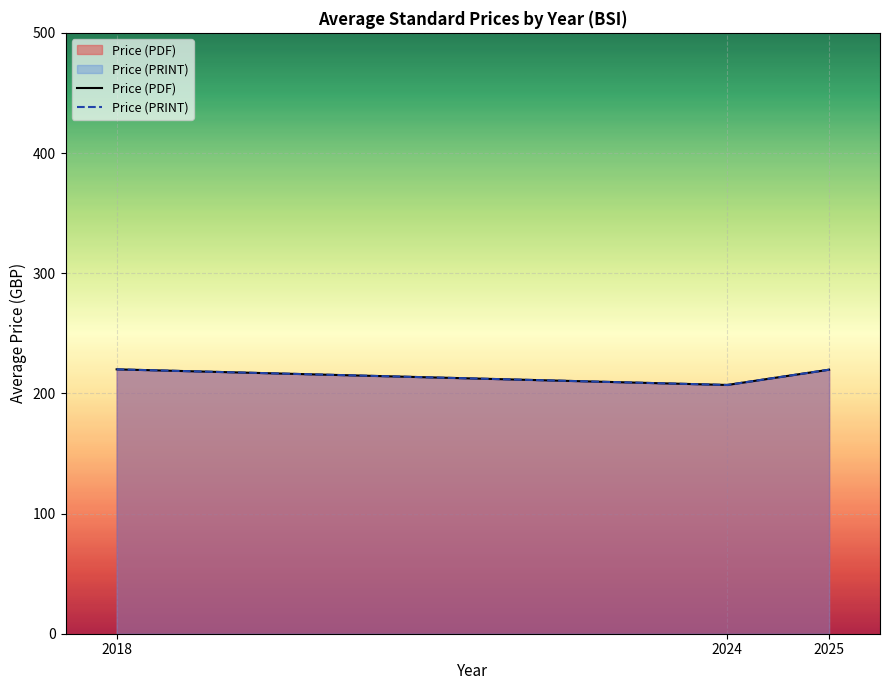

Which series has the largest total across all categories?

Price (PDF)